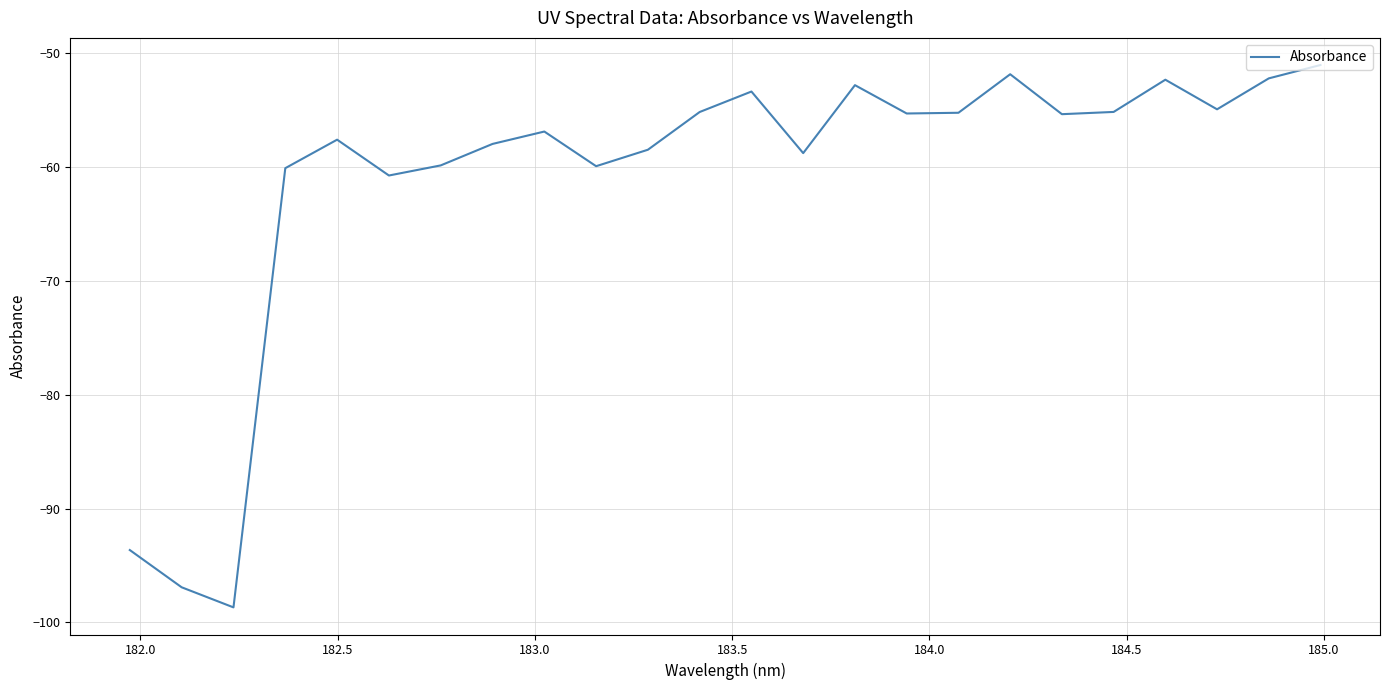

What is the greatest value displayed?

-51.1